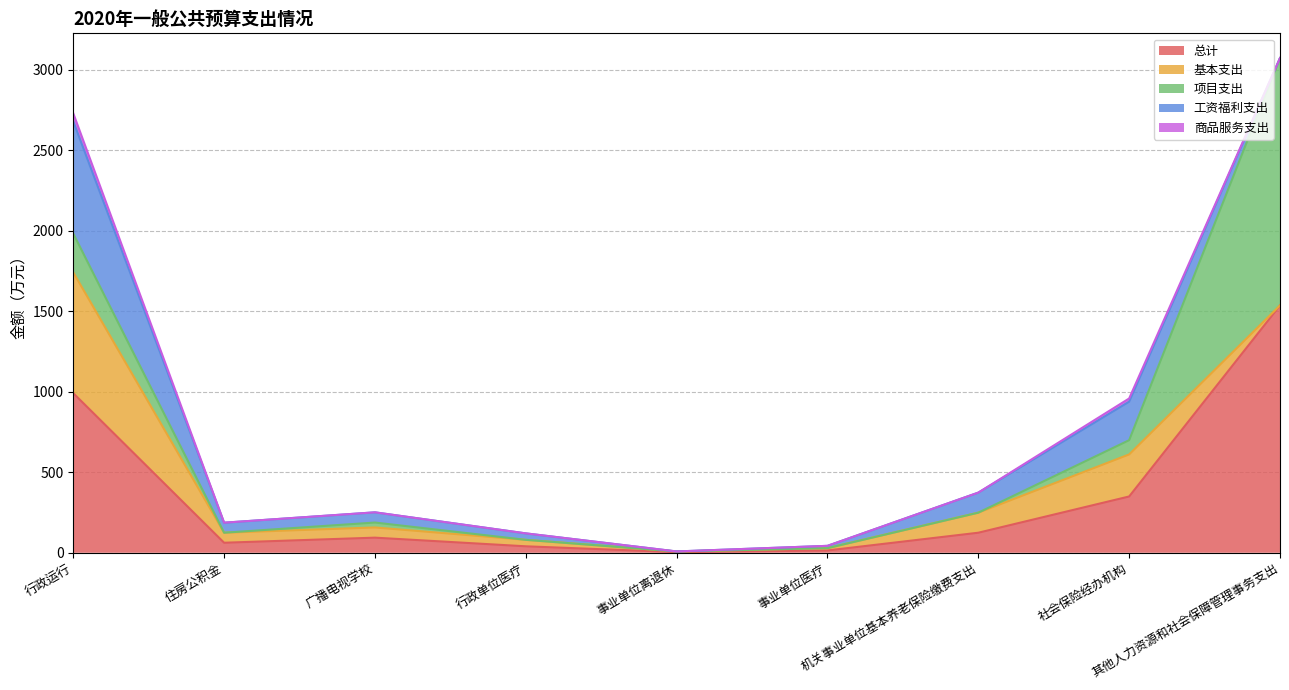

What is the value of the 总计 point at the 5th from the left?

4.1